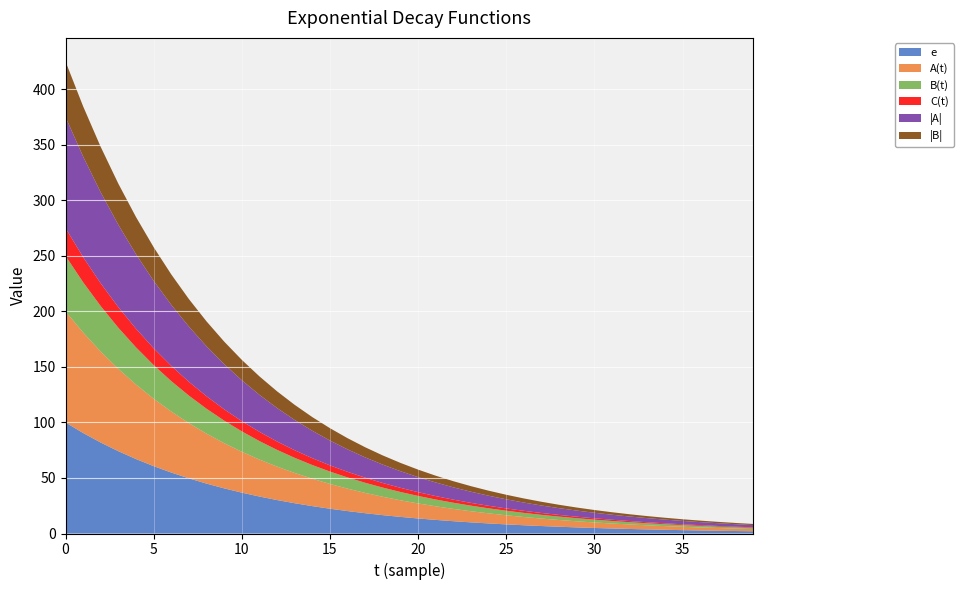

Reading left to right, extract all data points from this chart.

e: 0=100.0	1=90.5	2=81.9	3=74.1	4=67.0	5=60.7	6=54.9	7=49.7	8=44.9	9=40.7	10=36.8	11=33.3	12=30.1	13=27.3	14=24.7	15=22.3	16=20.2	17=18.3	18=16.5	19=15.0	20=13.5	21=12.2	22=11.1	23=10.0	24=9.1	25=8.2	26=7.4	27=6.7	28=6.1	29=5.5	30=5.0	31=4.5	32=4.1	33=3.7	34=3.3	35=3.0	36=2.7	37=2.5	38=2.2	39=2.0
A(t): 0=100.0	1=90.5	2=81.9	3=74.1	4=67.0	5=60.7	6=54.9	7=49.7	8=44.9	9=40.7	10=36.8	11=33.3	12=30.1	13=27.3	14=24.7	15=22.3	16=20.2	17=18.3	18=16.5	19=15.0	20=13.5	21=12.2	22=11.1	23=10.0	24=9.1	25=8.2	26=7.4	27=6.7	28=6.1	29=5.5	30=5.0	31=4.5	32=4.1	33=3.7	34=3.3	35=3.0	36=2.7	37=2.5	38=2.2	39=2.0
B(t): 0=50.0	1=45.2	2=40.9	3=37.0	4=33.5	5=30.3	6=27.4	7=24.8	8=22.5	9=20.3	10=18.4	11=16.6	12=15.1	13=13.6	14=12.3	15=11.2	16=10.1	17=9.1	18=8.3	19=7.5	20=6.8	21=6.1	22=5.5	23=5.0	24=4.5	25=4.1	26=3.7	27=3.4	28=3.0	29=2.8	30=2.5	31=2.3	32=2.0	33=1.8	34=1.7	35=1.5	36=1.4	37=1.2	38=1.1	39=1.0
C(t): 0=25.0	1=22.6	2=20.5	3=18.5	4=16.8	5=15.2	6=13.7	7=12.4	8=11.2	9=10.2	10=9.2	11=8.3	12=7.5	13=6.8	14=6.2	15=5.6	16=5.0	17=4.6	18=4.1	19=3.7	20=3.4	21=3.1	22=2.8	23=2.5	24=2.3	25=2.1	26=1.9	27=1.7	28=1.5	29=1.4	30=1.2	31=1.1	32=1.0	33=0.9	34=0.8	35=0.8	36=0.7	37=0.6	38=0.6	39=0.5
|A|: 0=100.0	1=90.5	2=81.9	3=74.1	4=67.0	5=60.7	6=54.9	7=49.7	8=44.9	9=40.7	10=36.8	11=33.3	12=30.1	13=27.3	14=24.7	15=22.3	16=20.2	17=18.3	18=16.5	19=15.0	20=13.5	21=12.2	22=11.1	23=10.0	24=9.1	25=8.2	26=7.4	27=6.7	28=6.1	29=5.5	30=5.0	31=4.5	32=4.1	33=3.7	34=3.3	35=3.0	36=2.7	37=2.5	38=2.2	39=2.0
|B|: 0=50.0	1=45.2	2=40.9	3=37.0	4=33.5	5=30.3	6=27.4	7=24.8	8=22.5	9=20.3	10=18.4	11=16.6	12=15.1	13=13.6	14=12.3	15=11.2	16=10.1	17=9.1	18=8.3	19=7.5	20=6.8	21=6.1	22=5.5	23=5.0	24=4.5	25=4.1	26=3.7	27=3.4	28=3.0	29=2.8	30=2.5	31=2.3	32=2.0	33=1.8	34=1.7	35=1.5	36=1.4	37=1.2	38=1.1	39=1.0